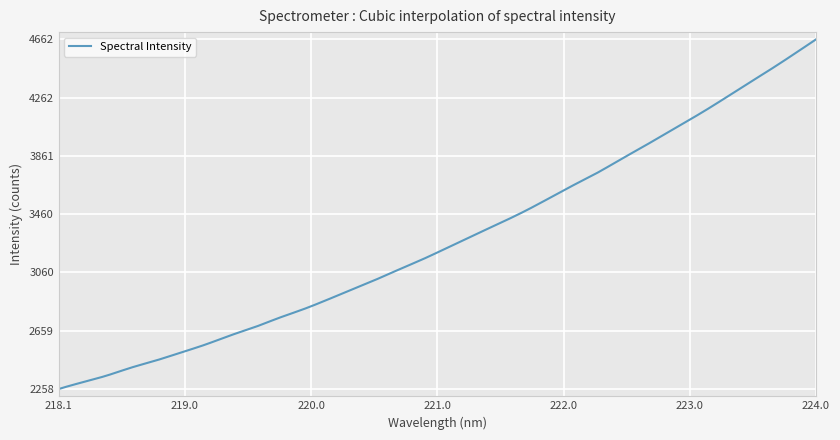

What is the difference between the maximum and minimum values?

2404.0